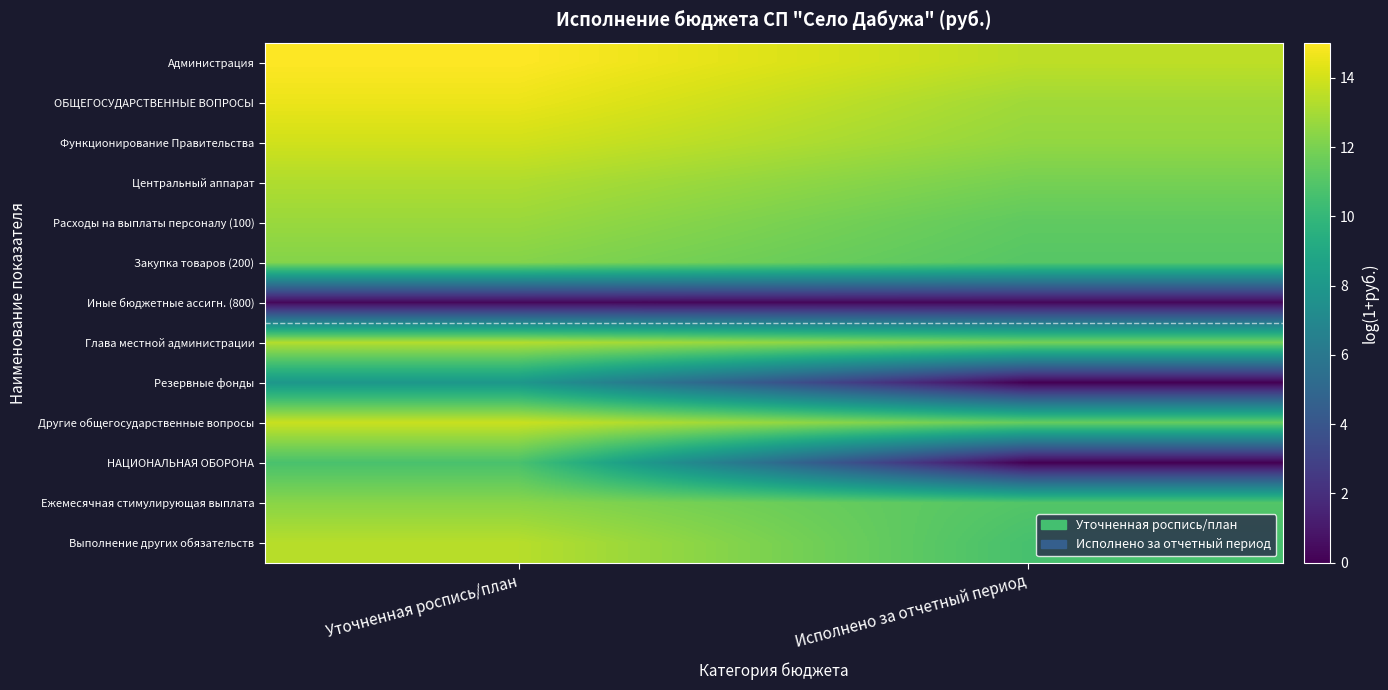

At how many categories does at least one series exceed 3?

2